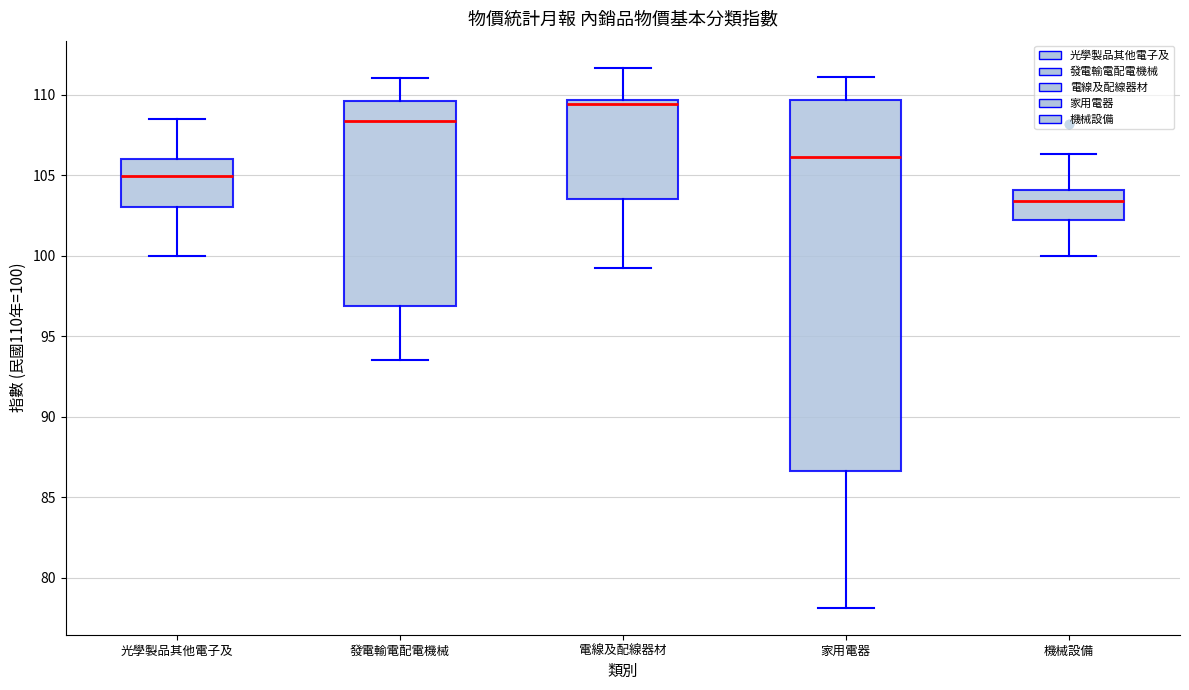

Which box is the tallest, from its lower edge to its upper edge?

家用電器